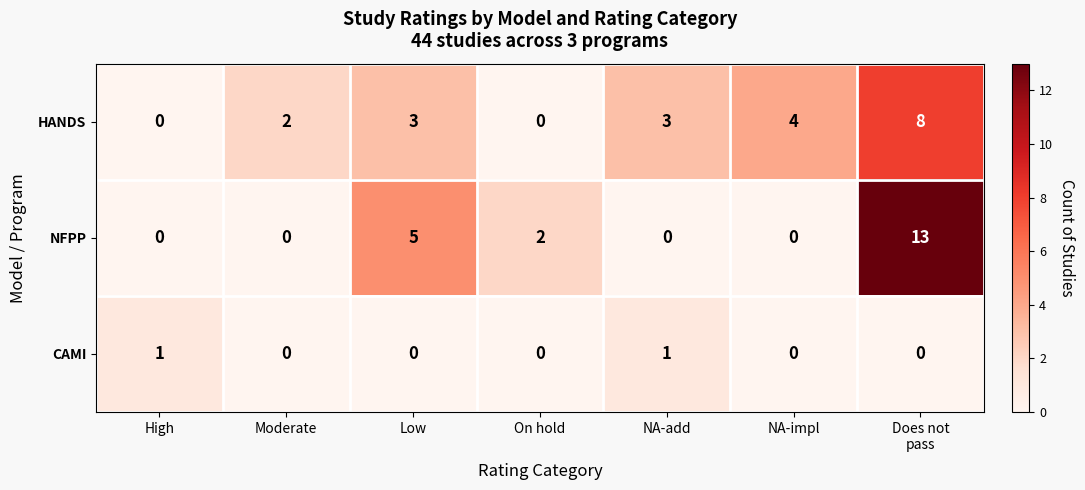

What is the difference between the highest and lowest values at High?

1